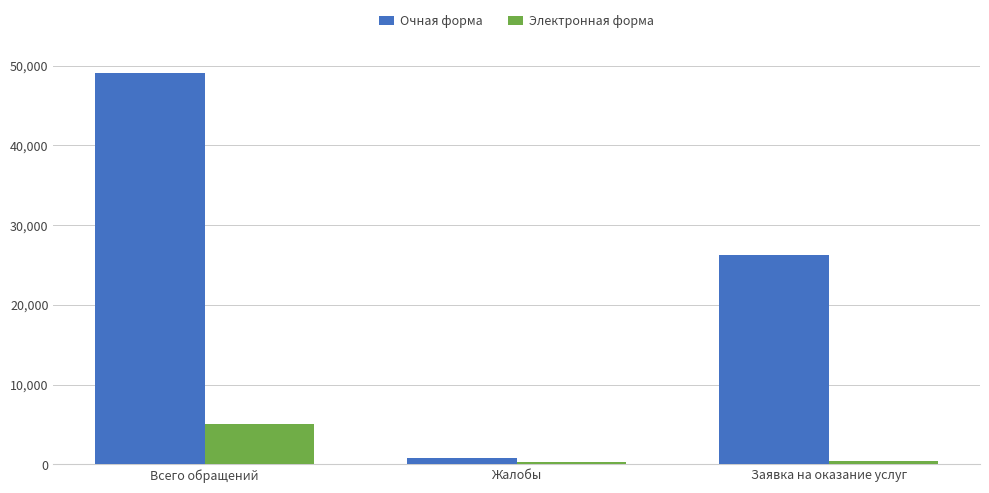

What value does the Электронная форма series have at Заявка на оказание услуг?

481